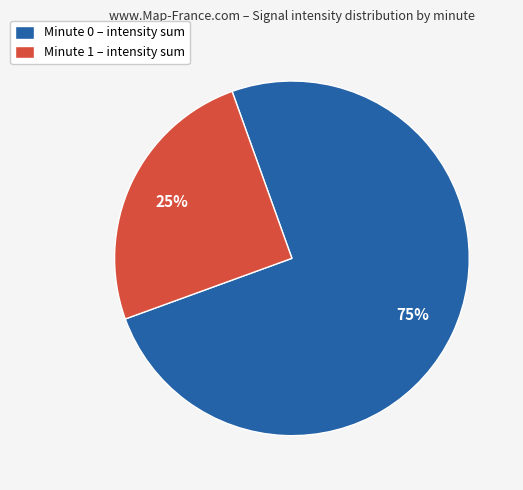

Which slice is the smallest?

Minute 1 – intensity sum